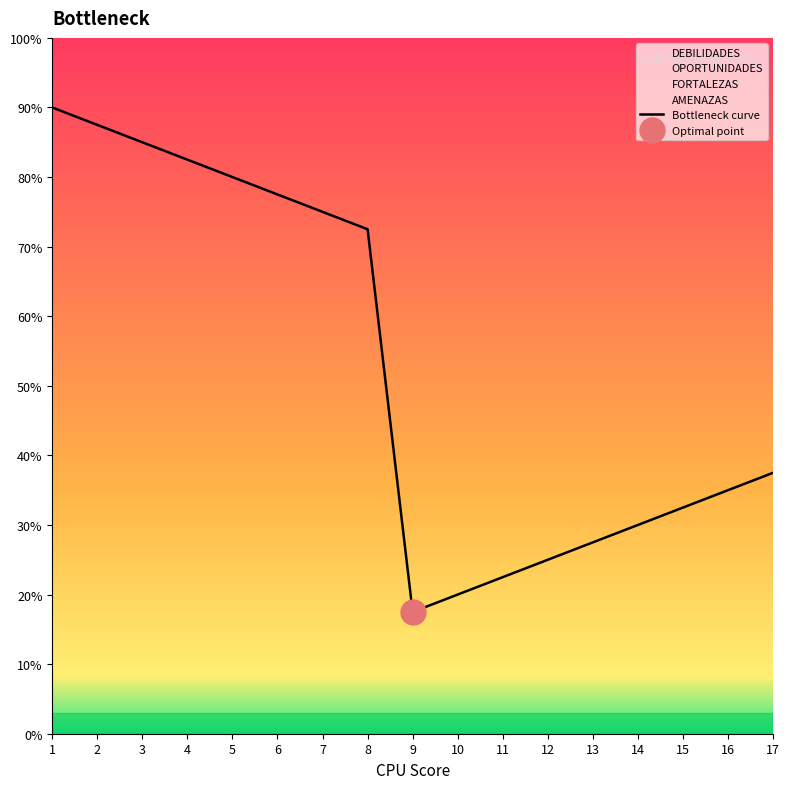

The value at 12 is 8.7. True or false?

False